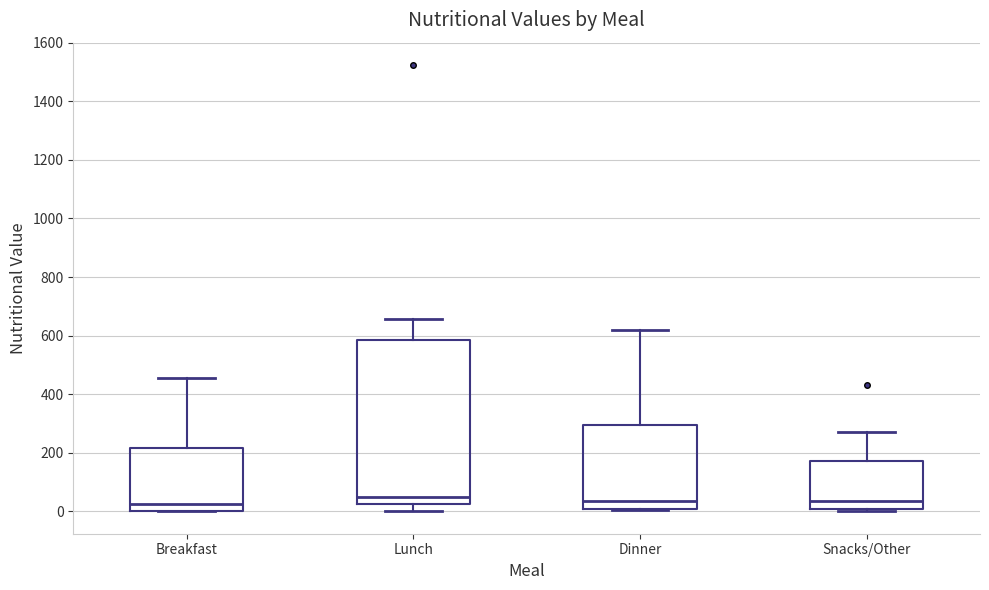

Reading left to right, read every box against the y-axis: the position of its median line, the range the box covers, and the ends of its whiskers. The values are not printed on the chart, so give them approximately, as read against the axis.

Breakfast: median 20, box 0 to 220, whiskers 0 to 460
Lunch: median 60, box 20 to 580, whiskers 0 to 660
Dinner: median 40, box 0 to 300, whiskers 0 to 620
Snacks/Other: median 40, box 0 to 180, whiskers 0 (just below the box's lower edge) to 280